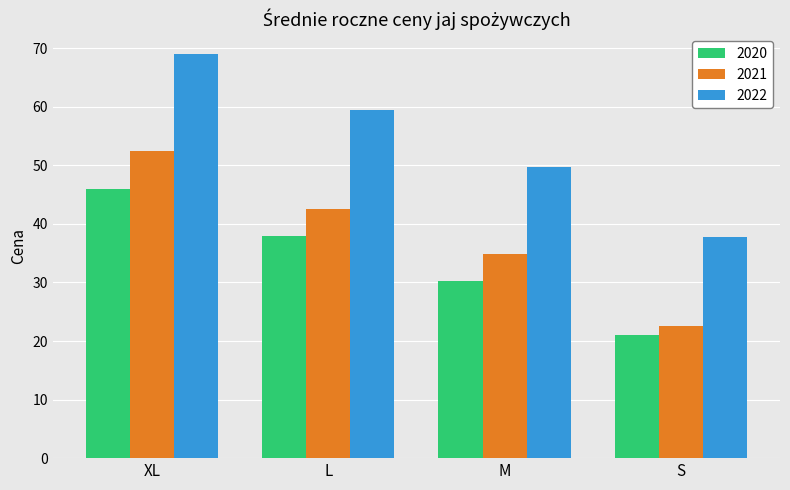

What is the sum of all 2021 values?

152.4